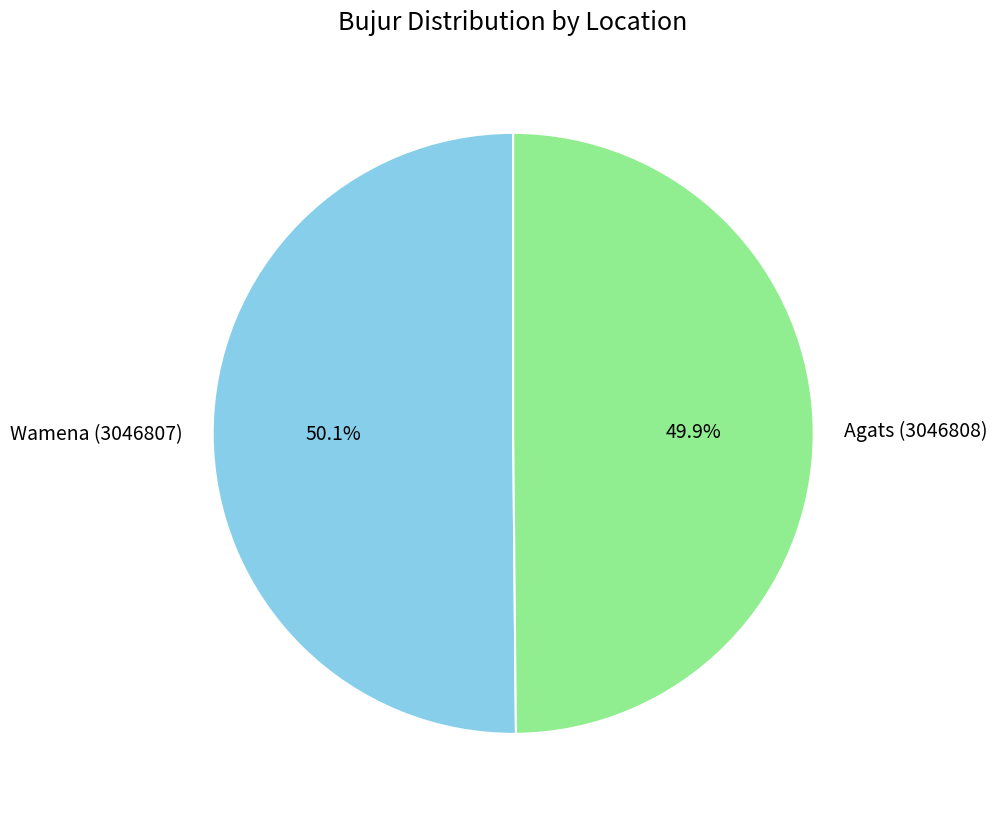

Count the number of slices in the pie.

2